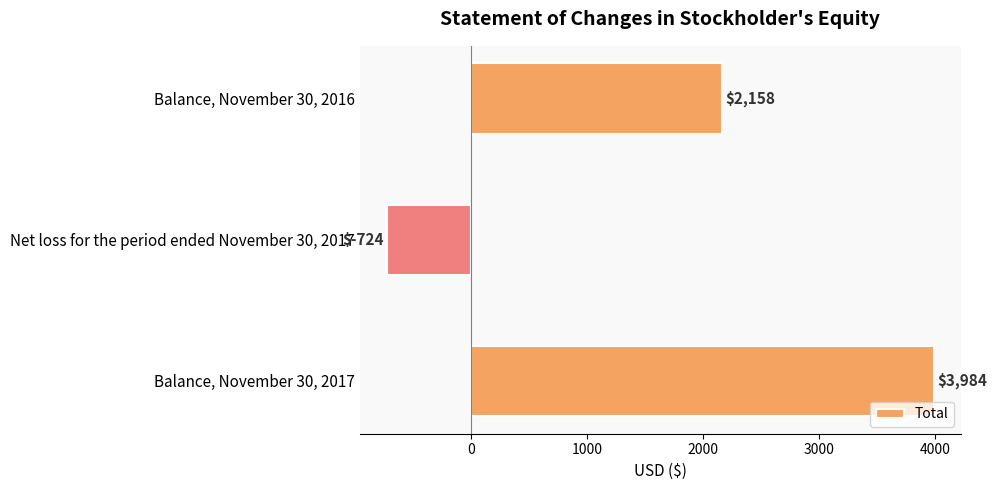

Reading bottom to top, transcribe all the data shown in this chart.

3984	-724	2158